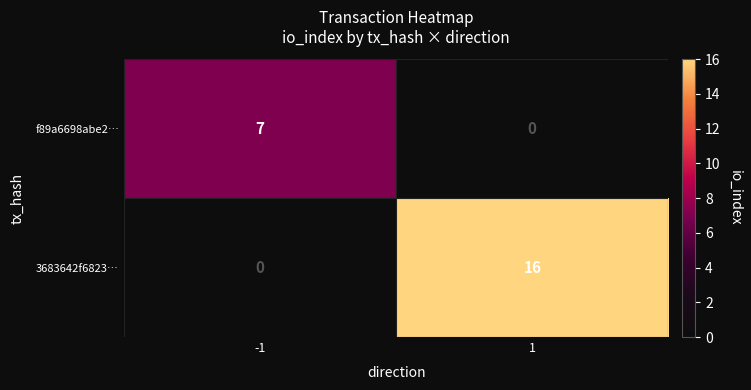

List the series in order of their overall mean, highest first.

3683642f6823…, f89a6698abe2…